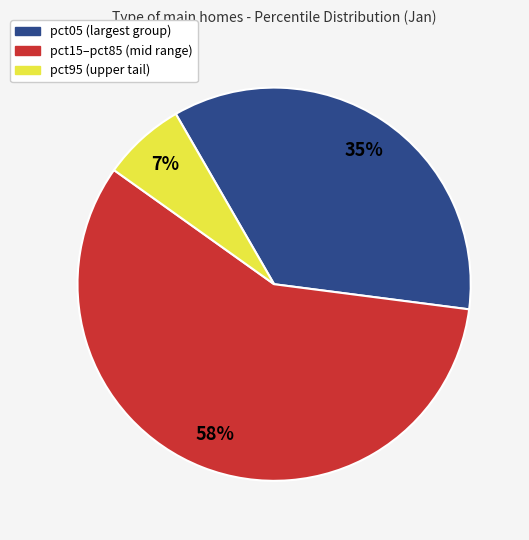

To the nearest percent, what is the average slice percentage?

33%